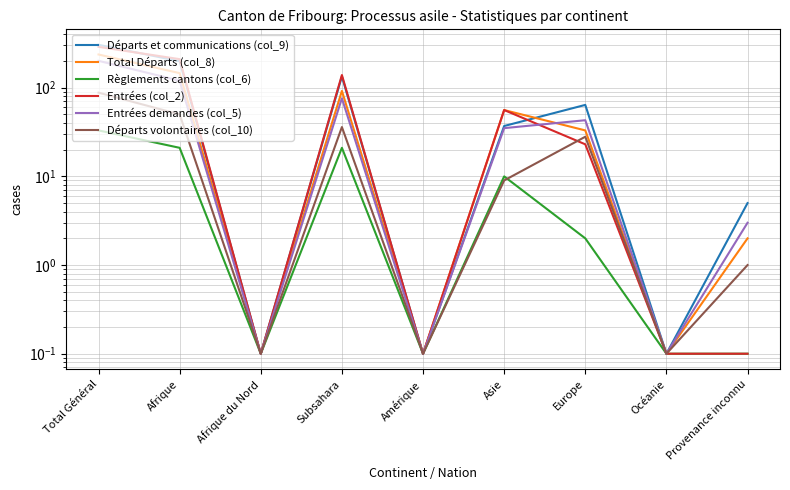

Is the value of Départs volontaires (col_10) at Total Général greater than the value of Total Départs (col_8) at Océanie?

Yes